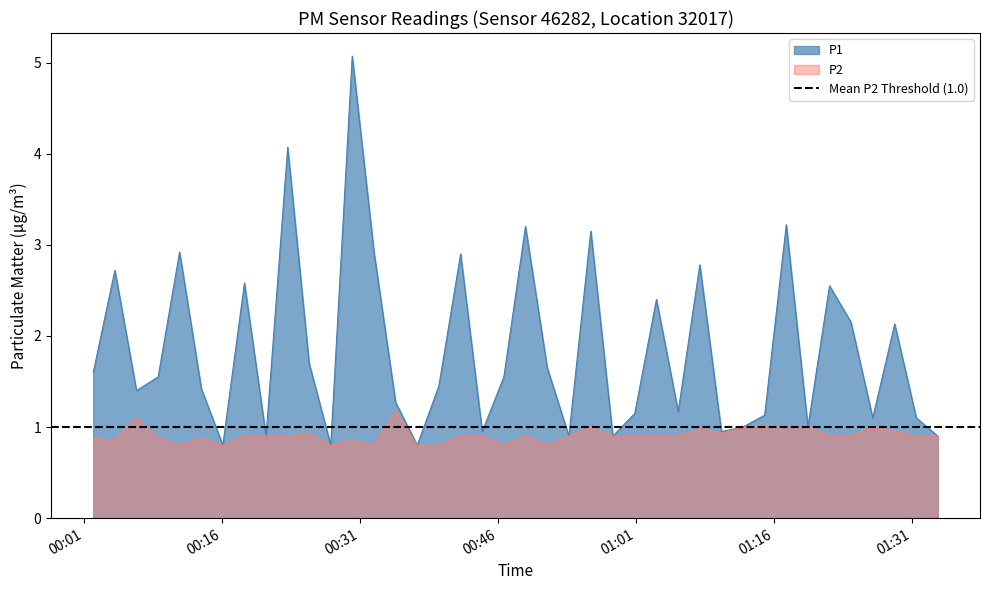

List the series in order of their overall mean, lowest first.

P2, P1